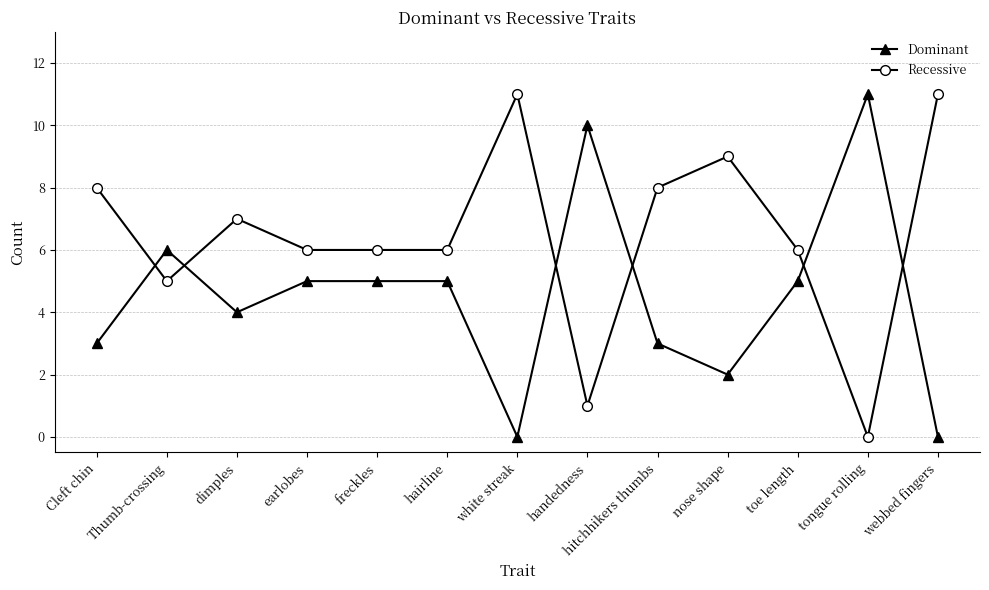

True or false: Recessive and Dominant intersect in this chart.

True